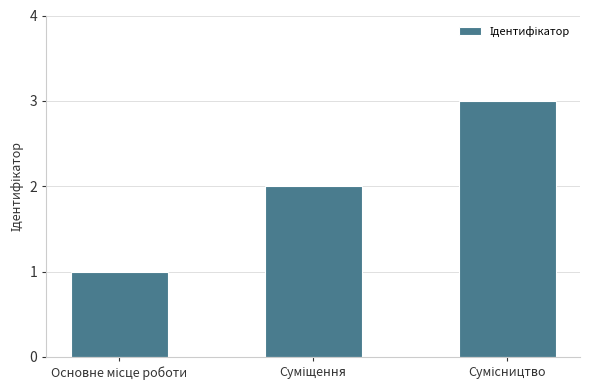

Count the values in the range 1 to 3.

3